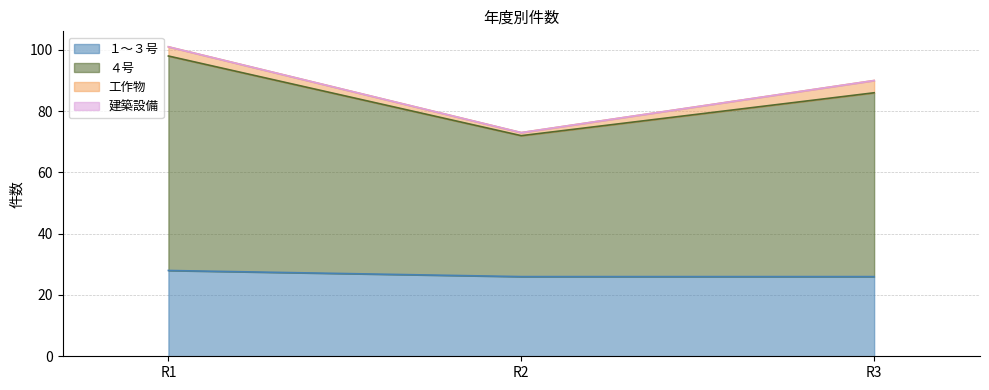

At which category is the sum across all series the highest?

R1